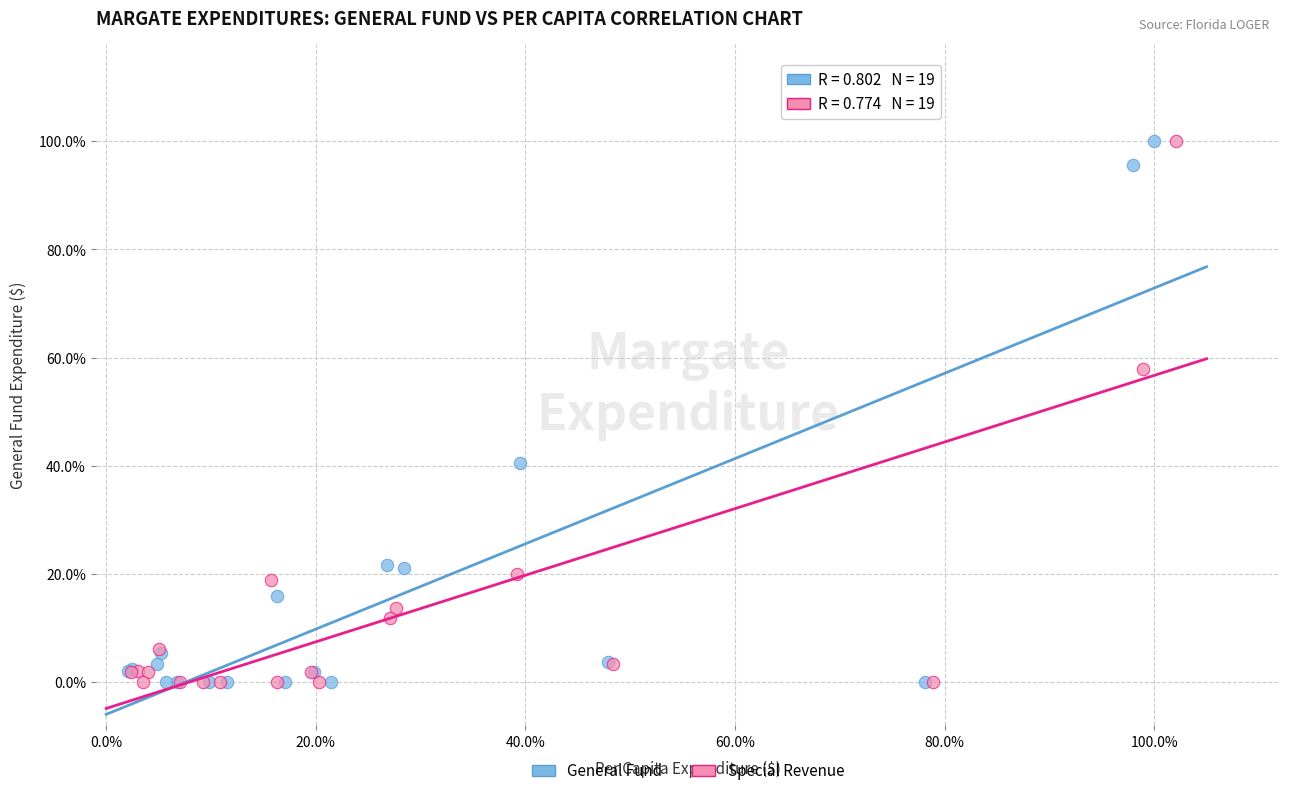

What are all the series names shown in the legend?

General Fund, Special Revenue